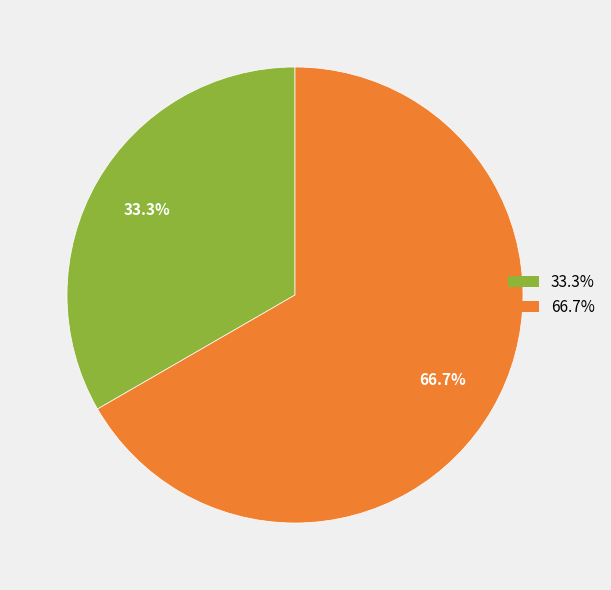

Does any single category account for the majority?

Yes